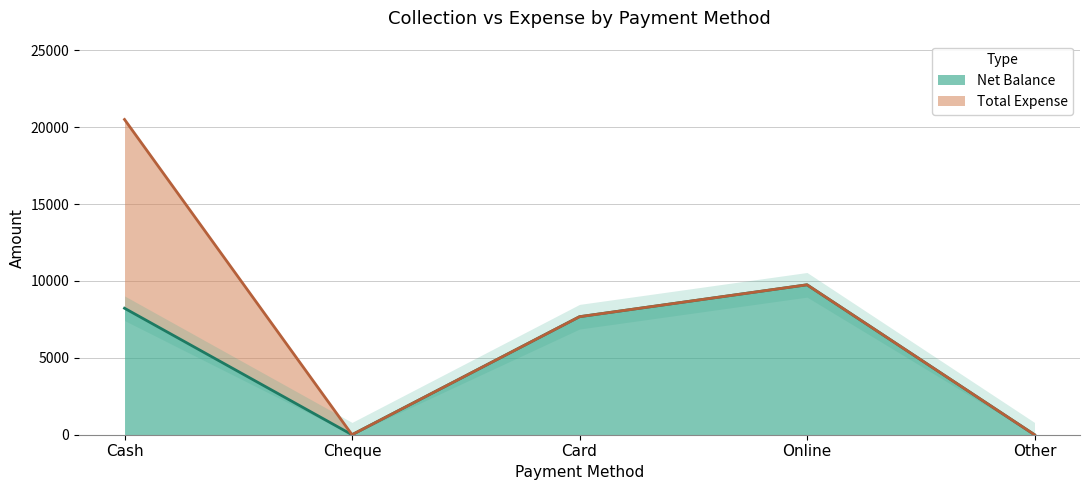

How many values are below 7675?

2